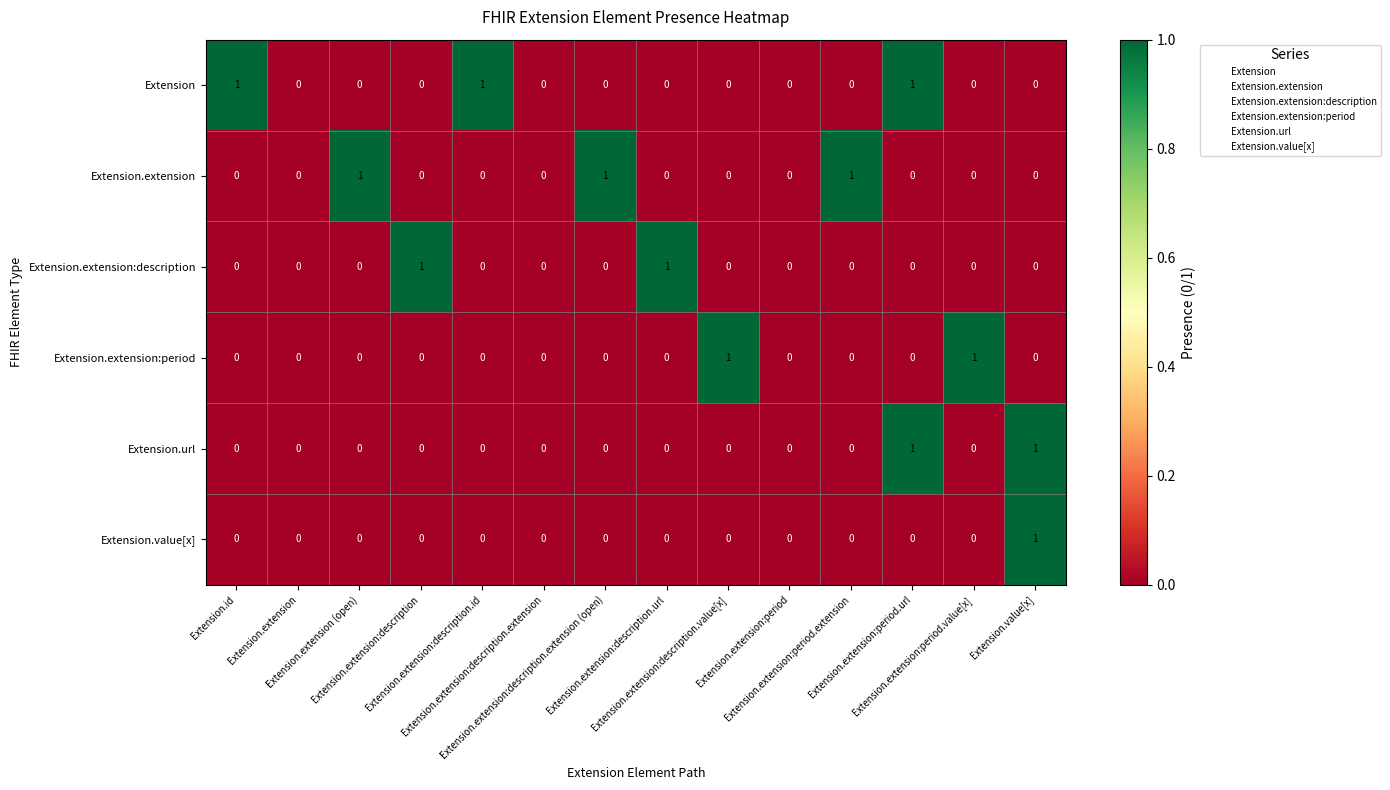

How many Extension values are between 0 and 1?

14